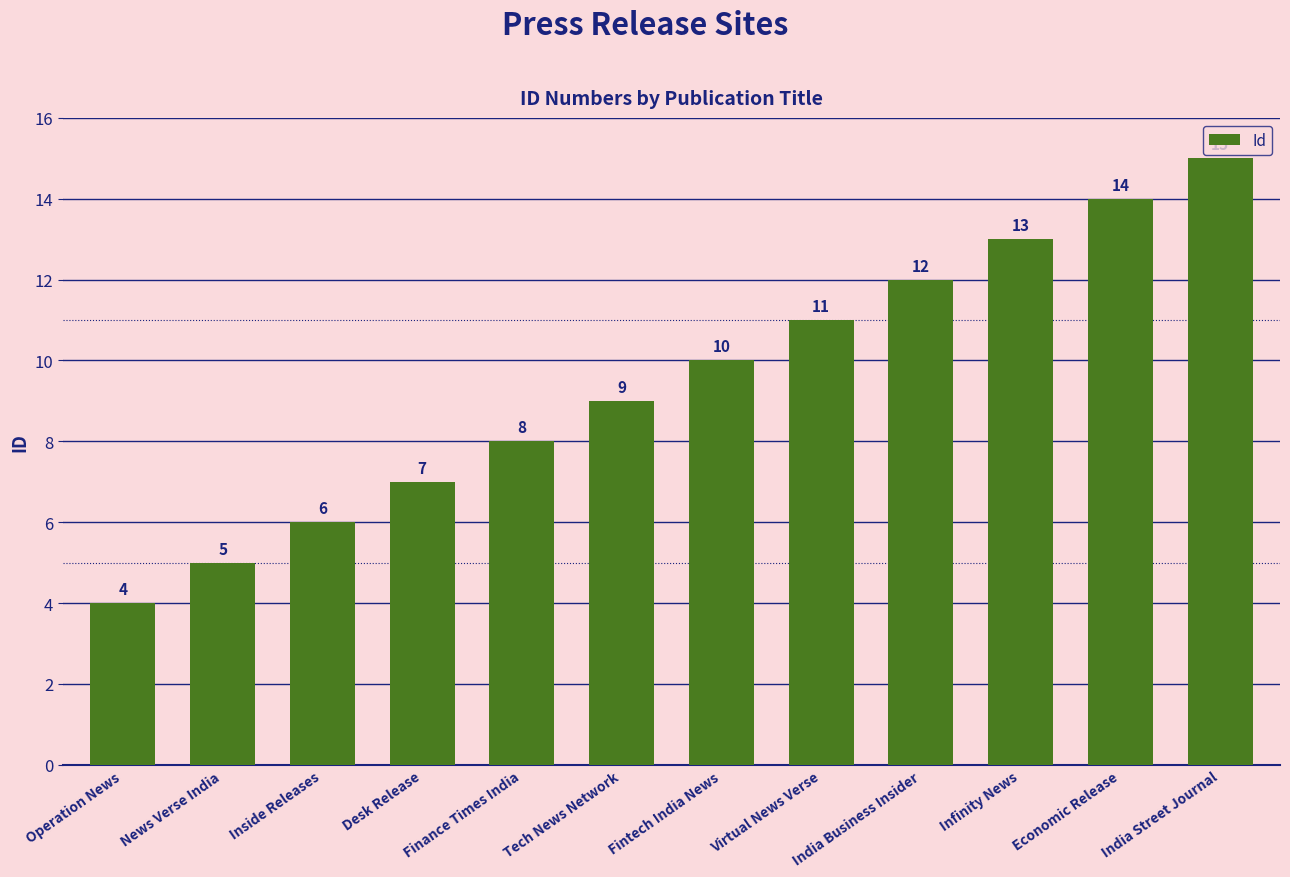

List the labels in order of value, largest first.

India Street Journal, Economic Release, Infinity News, India Business Insider, Virtual News Verse, Fintech India News, Tech News Network, Finance Times India, Desk Release, Inside Releases, News Verse India, Operation News